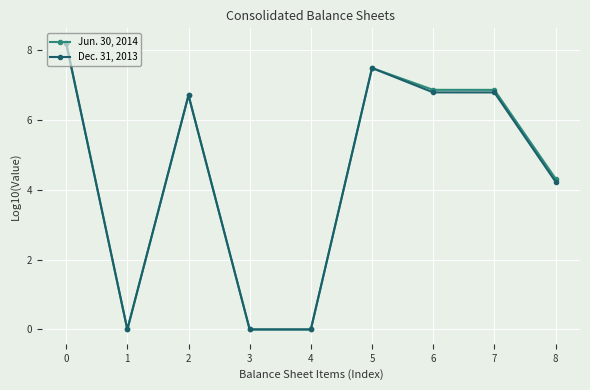

What is the value of the Jun. 30, 2014 point at the 7th from the left?

6.9